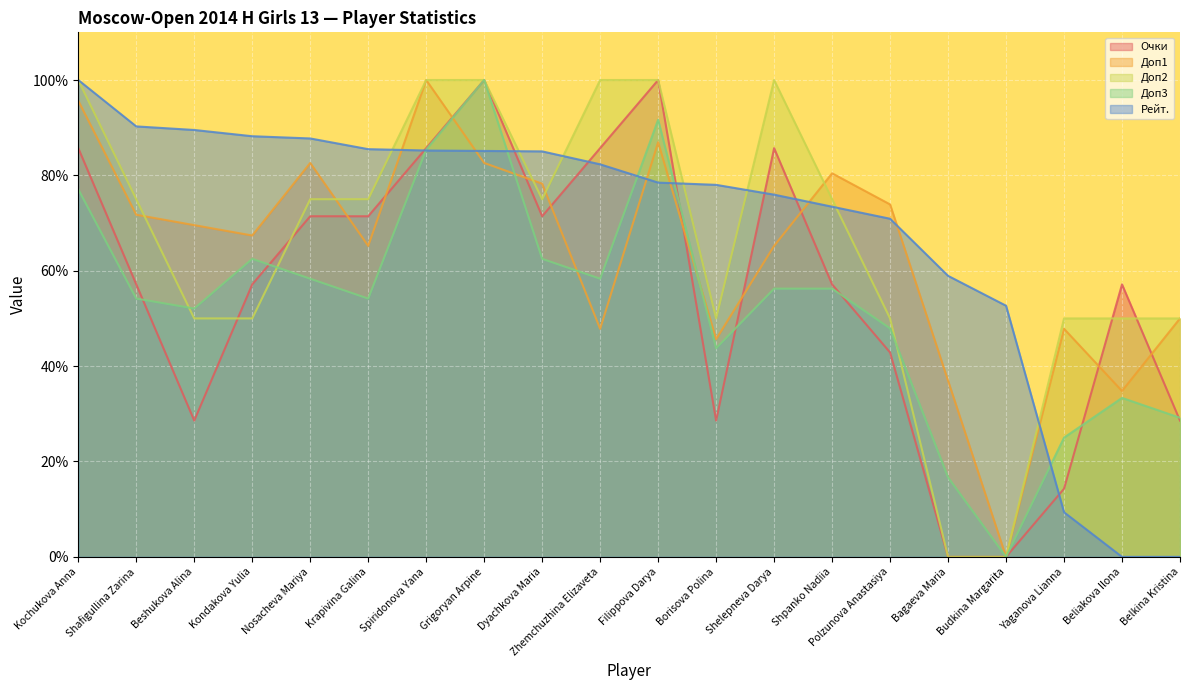

At which label does Доп1 first exceed 69?

Kochukova Anna